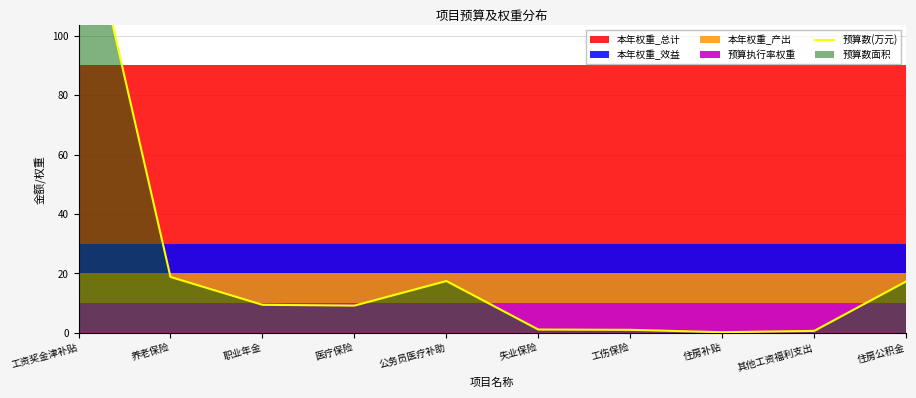

Reading left to right, list all the values displayed in this chart.

工资奖金津补贴=153.9	养老保险=18.8	职业年金=9.4	医疗保险=9.1	公务员医疗补助=17.4	失业保险=1.1	工伤保险=1.0	住房补贴=0.2	其他工资福利支出=0.6	住房公积金=17.3